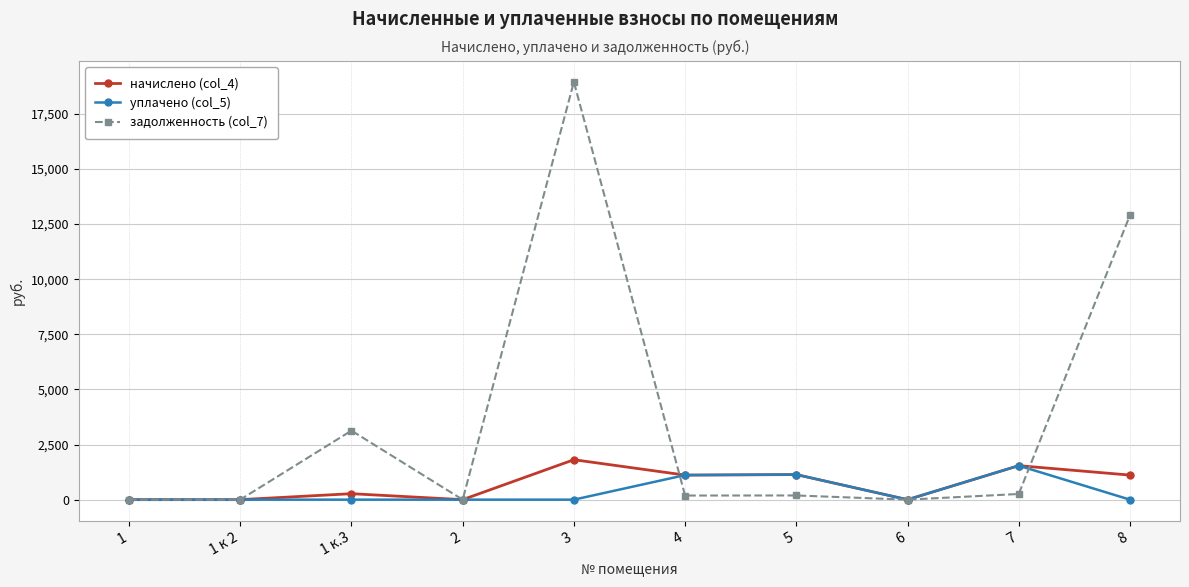

The value of задолженность (col_7) at 1 к 2 is 0.0. True or false?

True